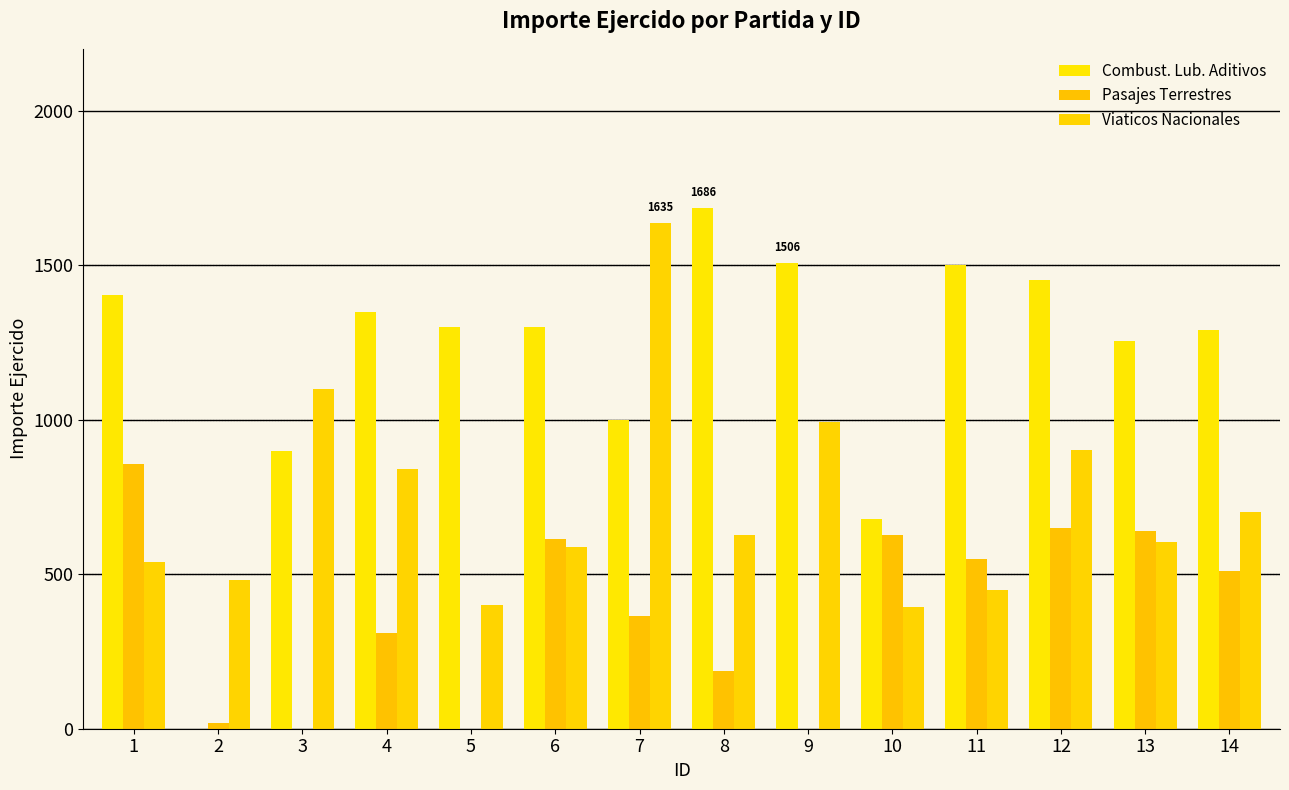

True or false: Viaticos Nacionales has a value of 605.0 at 13.

True